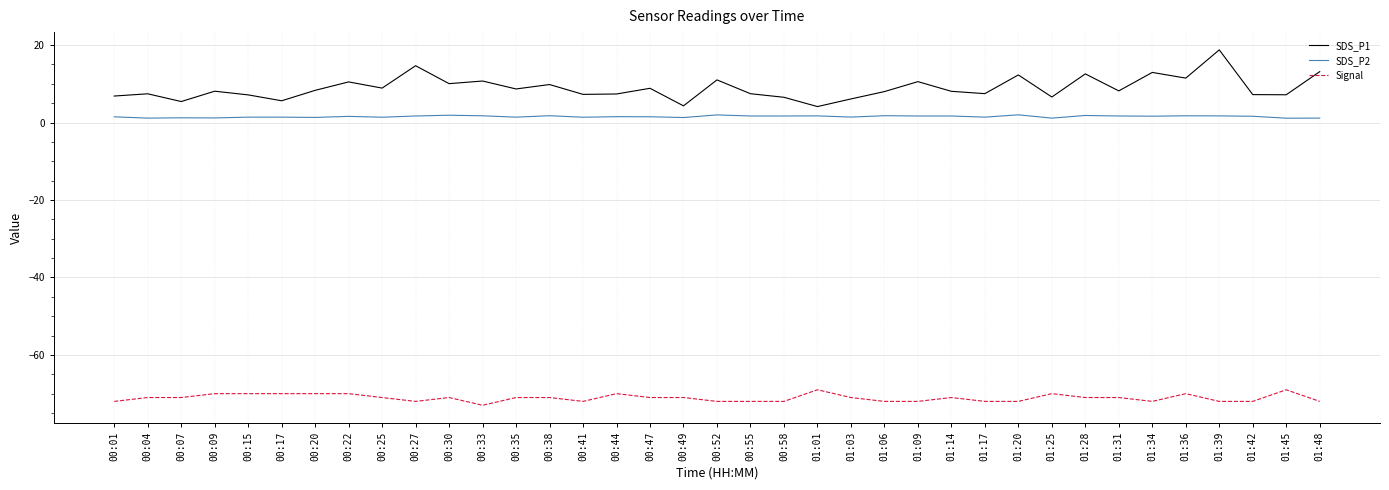

What are all the series names shown in the legend?

SDS_P1, SDS_P2, Signal